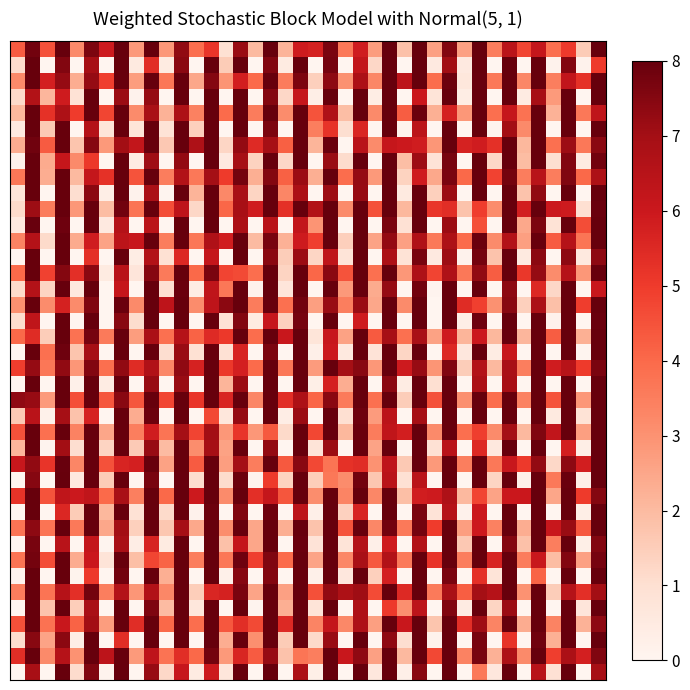

At how many categories does at least one series exceed 1?

40